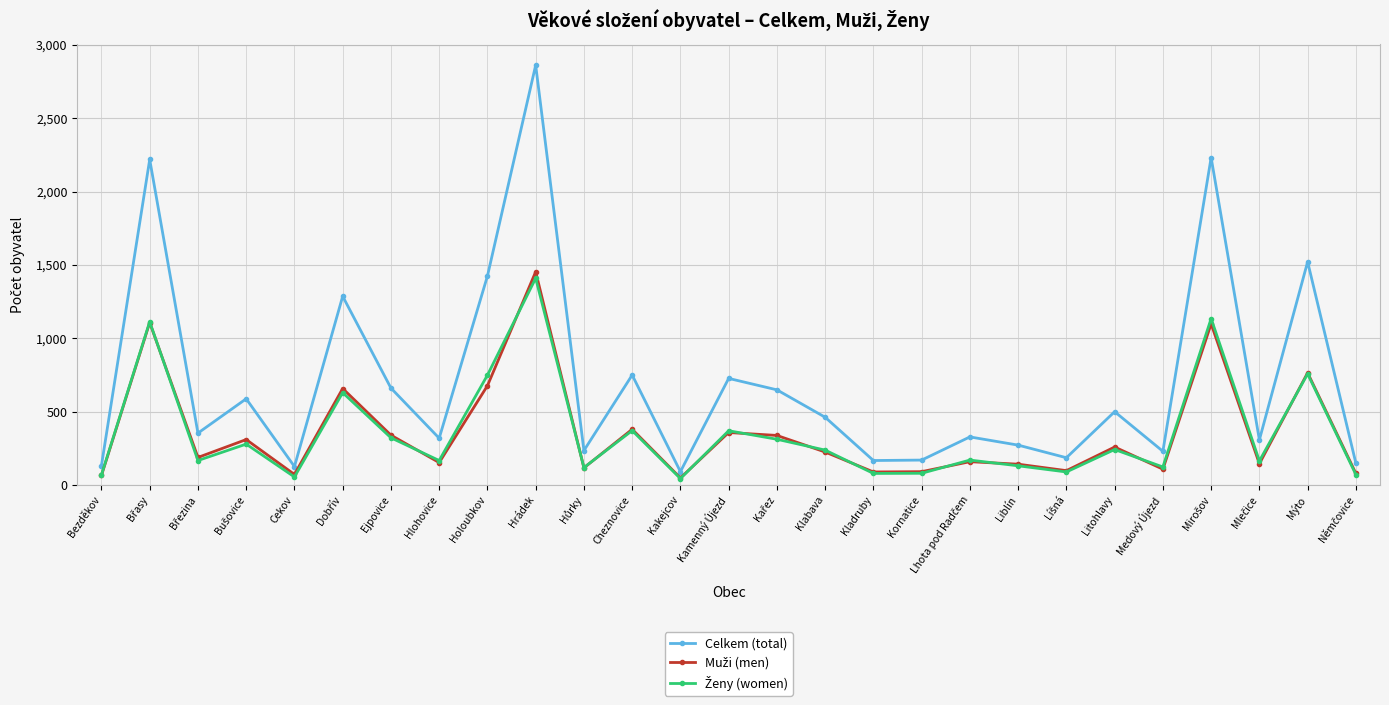

Which series has the widest spread of values?

Celkem (total)